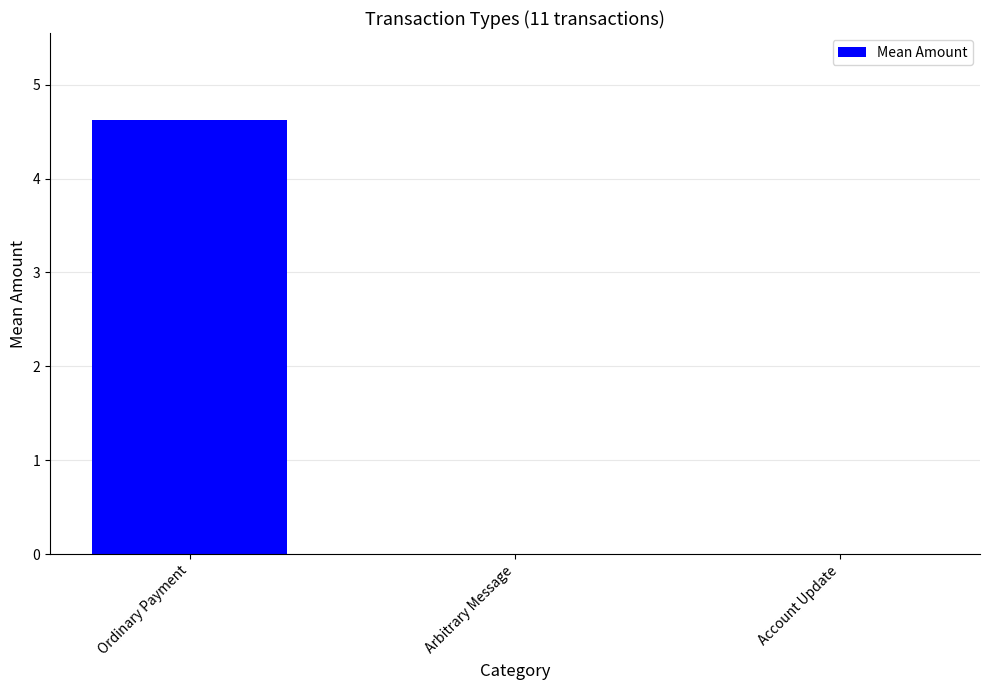

Reading left to right, list all the values displayed in this chart.

4.6	0.0	0.0